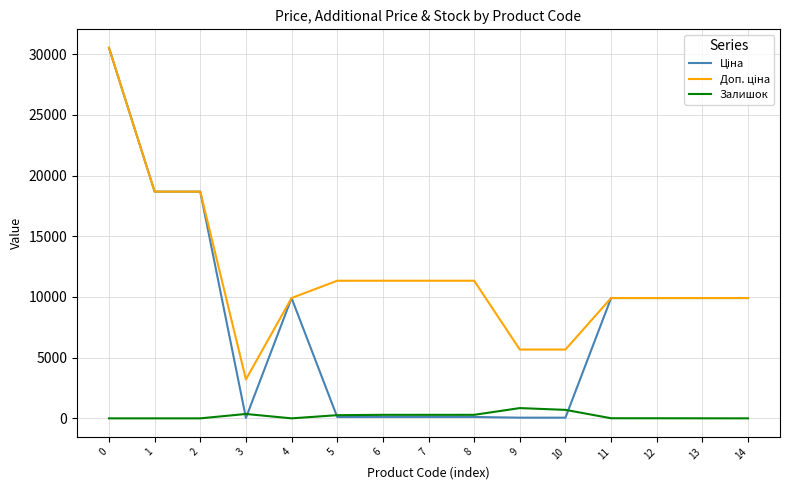

Does the chart have visible grid lines?

Yes